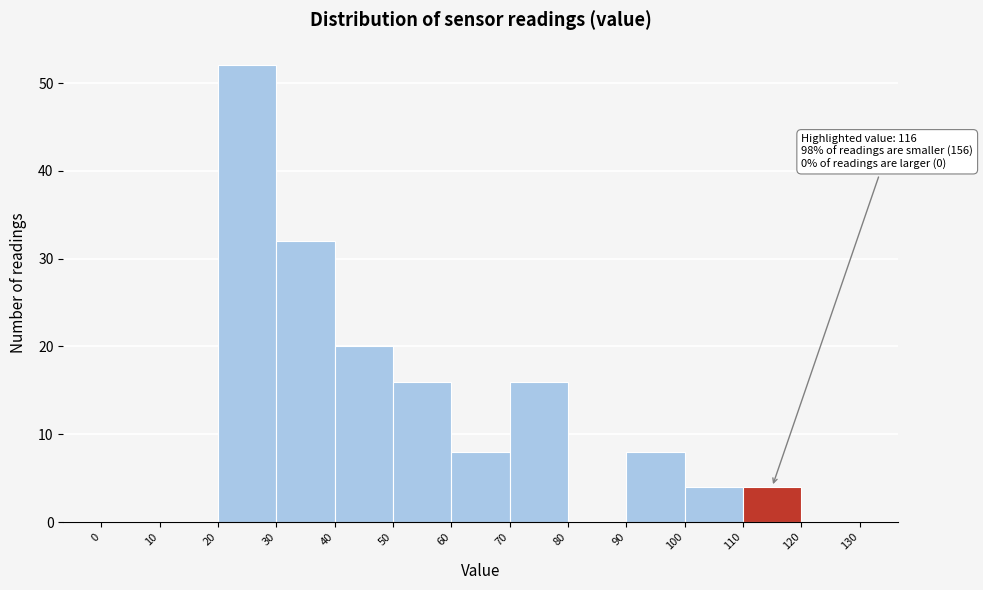

Over which range of the x-axis is the bar tallest?

20 to 30